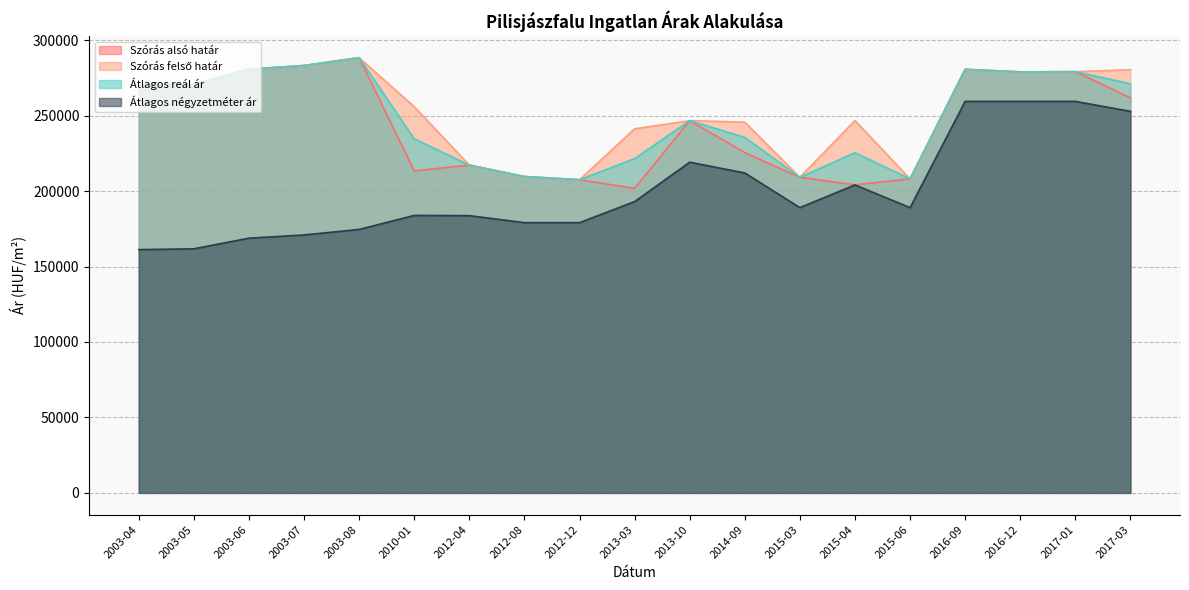

Does the chart display data point markers on the line(s)?

No